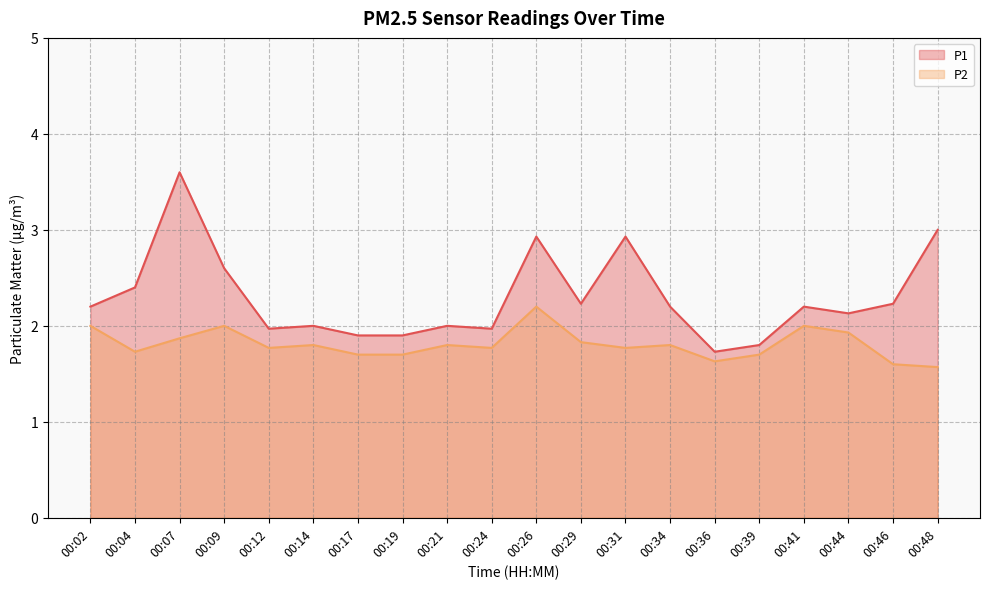

What is the spread (max minus min) of values at 00:21?

0.2